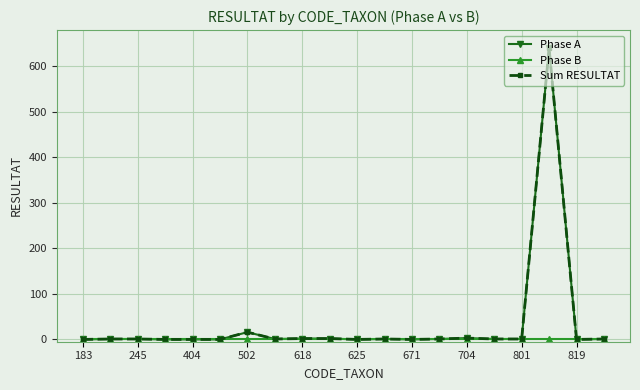

True or false: Sum RESULTAT and Phase A intersect in this chart.

False